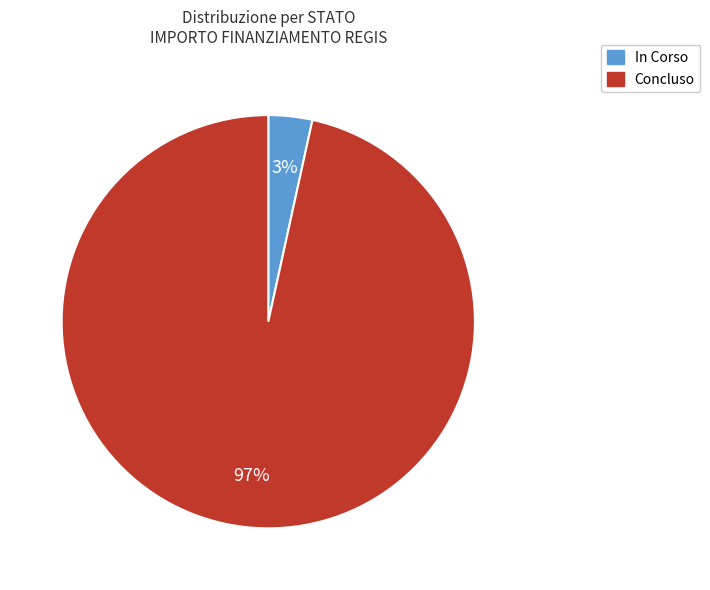

Is it true that Concluso is 97% of the pie?

True